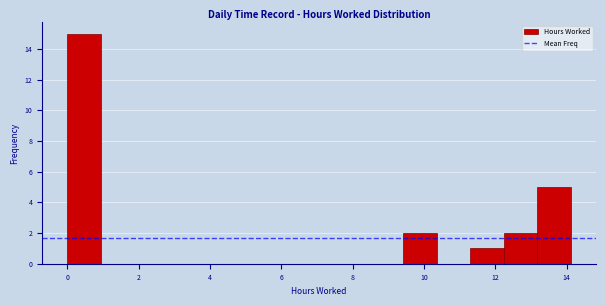

What is the height of the bar covering 13.2 to 14.2 on the x-axis? Neither the bar edges nor the heights are printed on the chart, so give them approximately, as read against the axes.

5